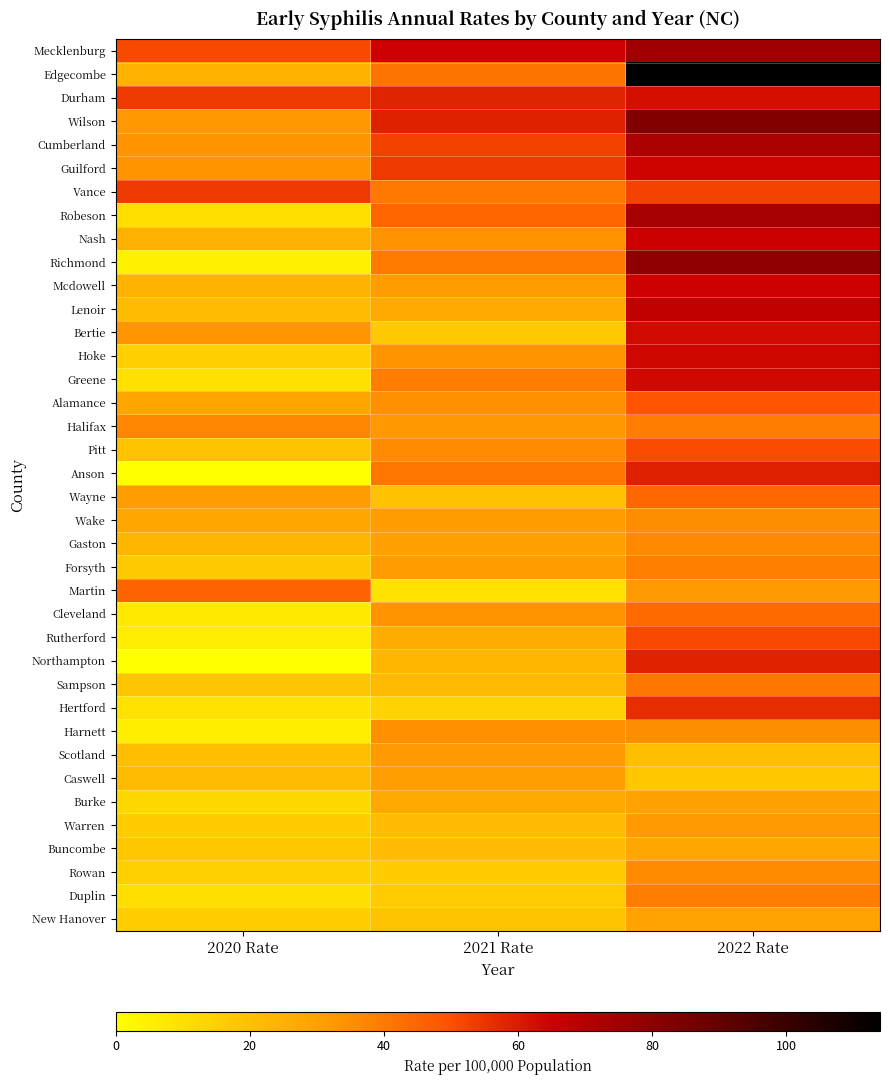

Count the number of categories in the chart.

3